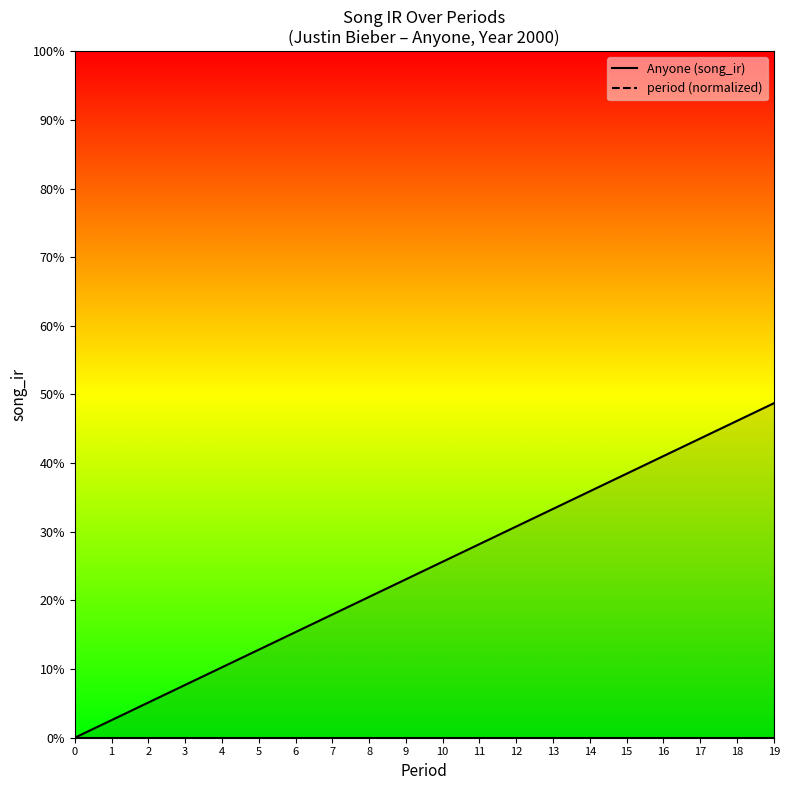

Read the period_norm_line value at 11.

0.3